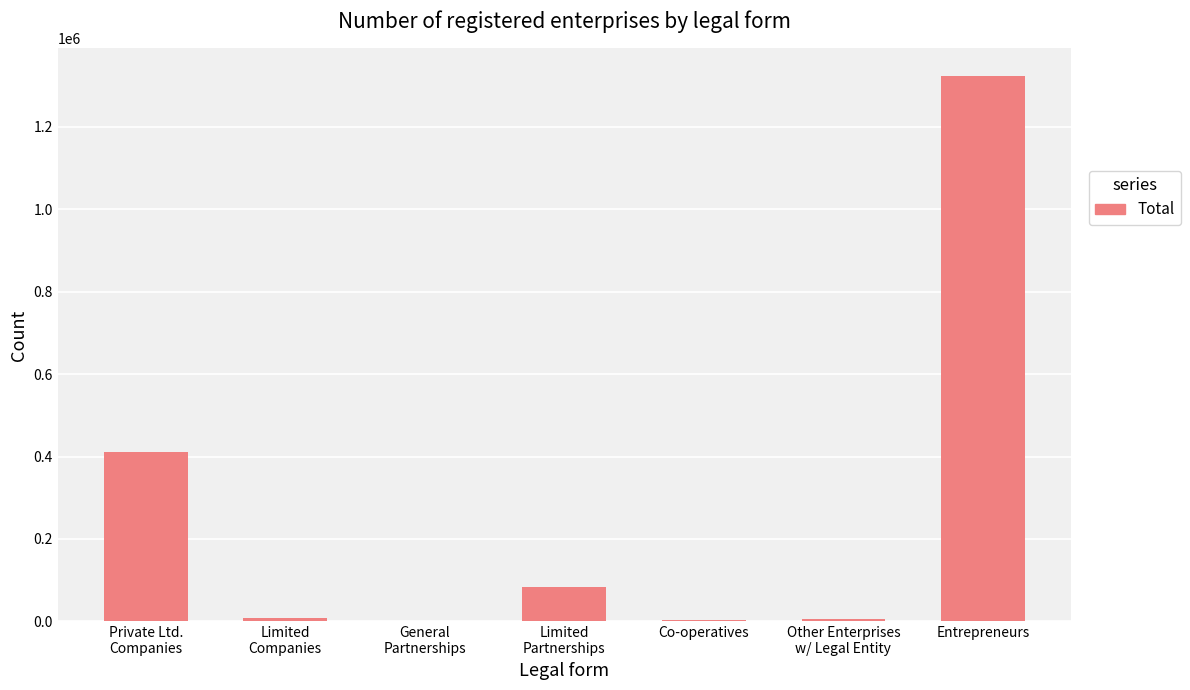

What is the sum of all values?

1838340